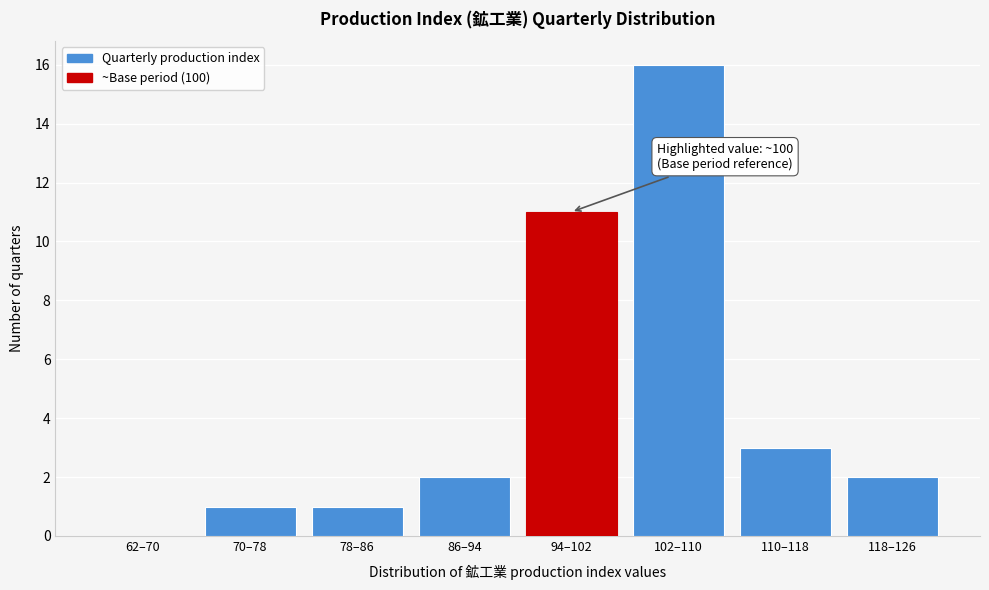

Reading right to left, list all the values displayed in this chart.

118–126=2	110–118=3	102–110=16	94–102=11	86–94=2	78–86=1	70–78=1	62–70=0